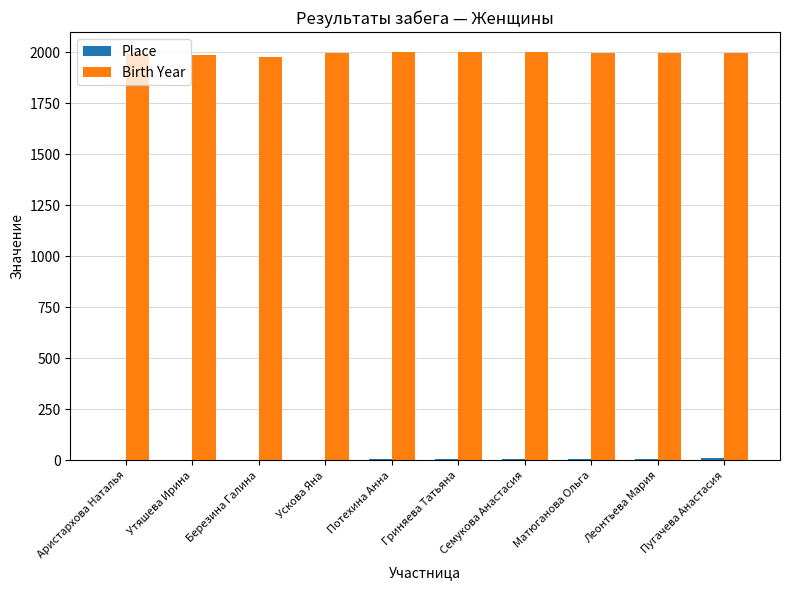

What is the highest value of the Birth Year series?

1998